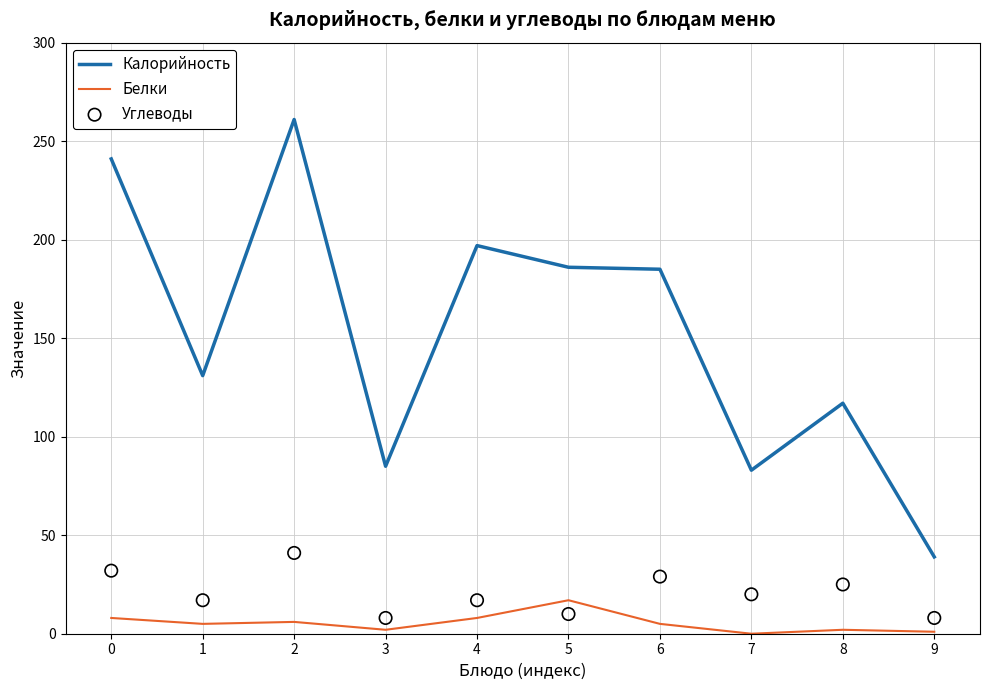

Which series contains the lowest Y value?

Белки